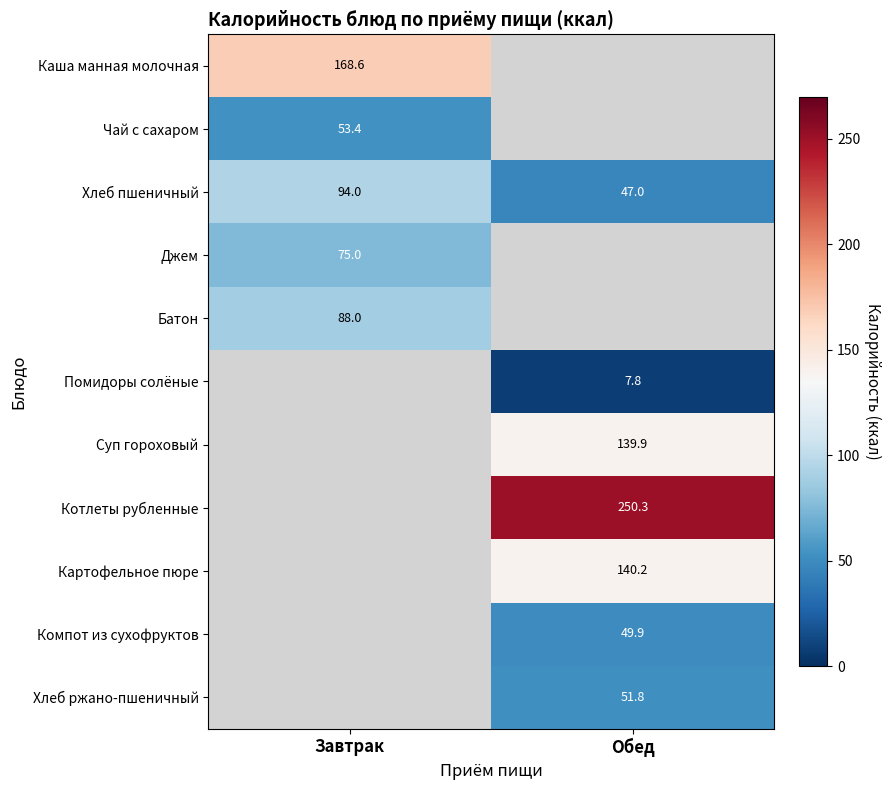

What is the difference between the highest and lowest values at Завтрак?

115.2